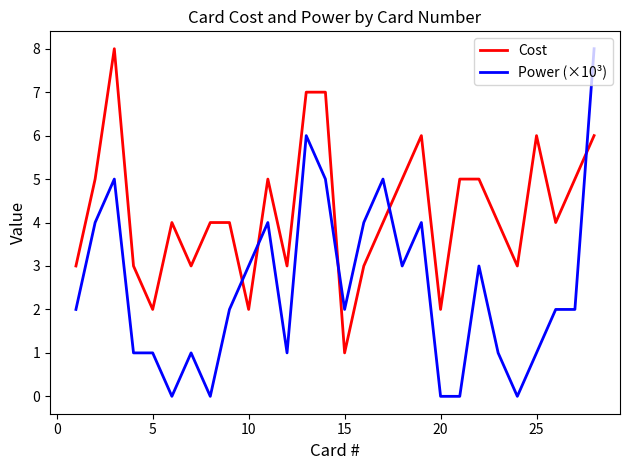

What is the greatest value displayed?

8